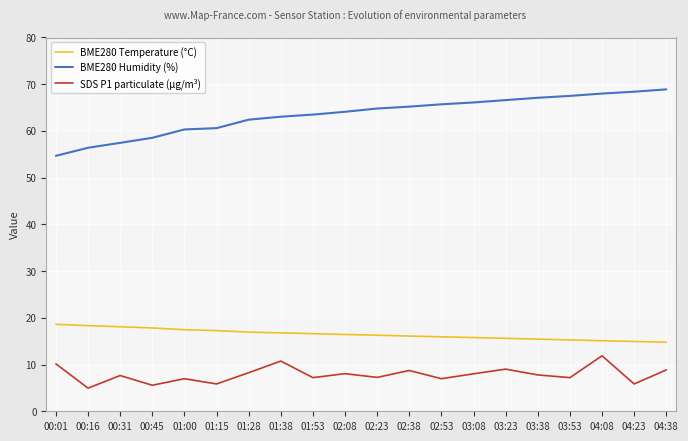

True or false: BME280 Temperature (°C) has a value of 23.0 at 02:53.

False